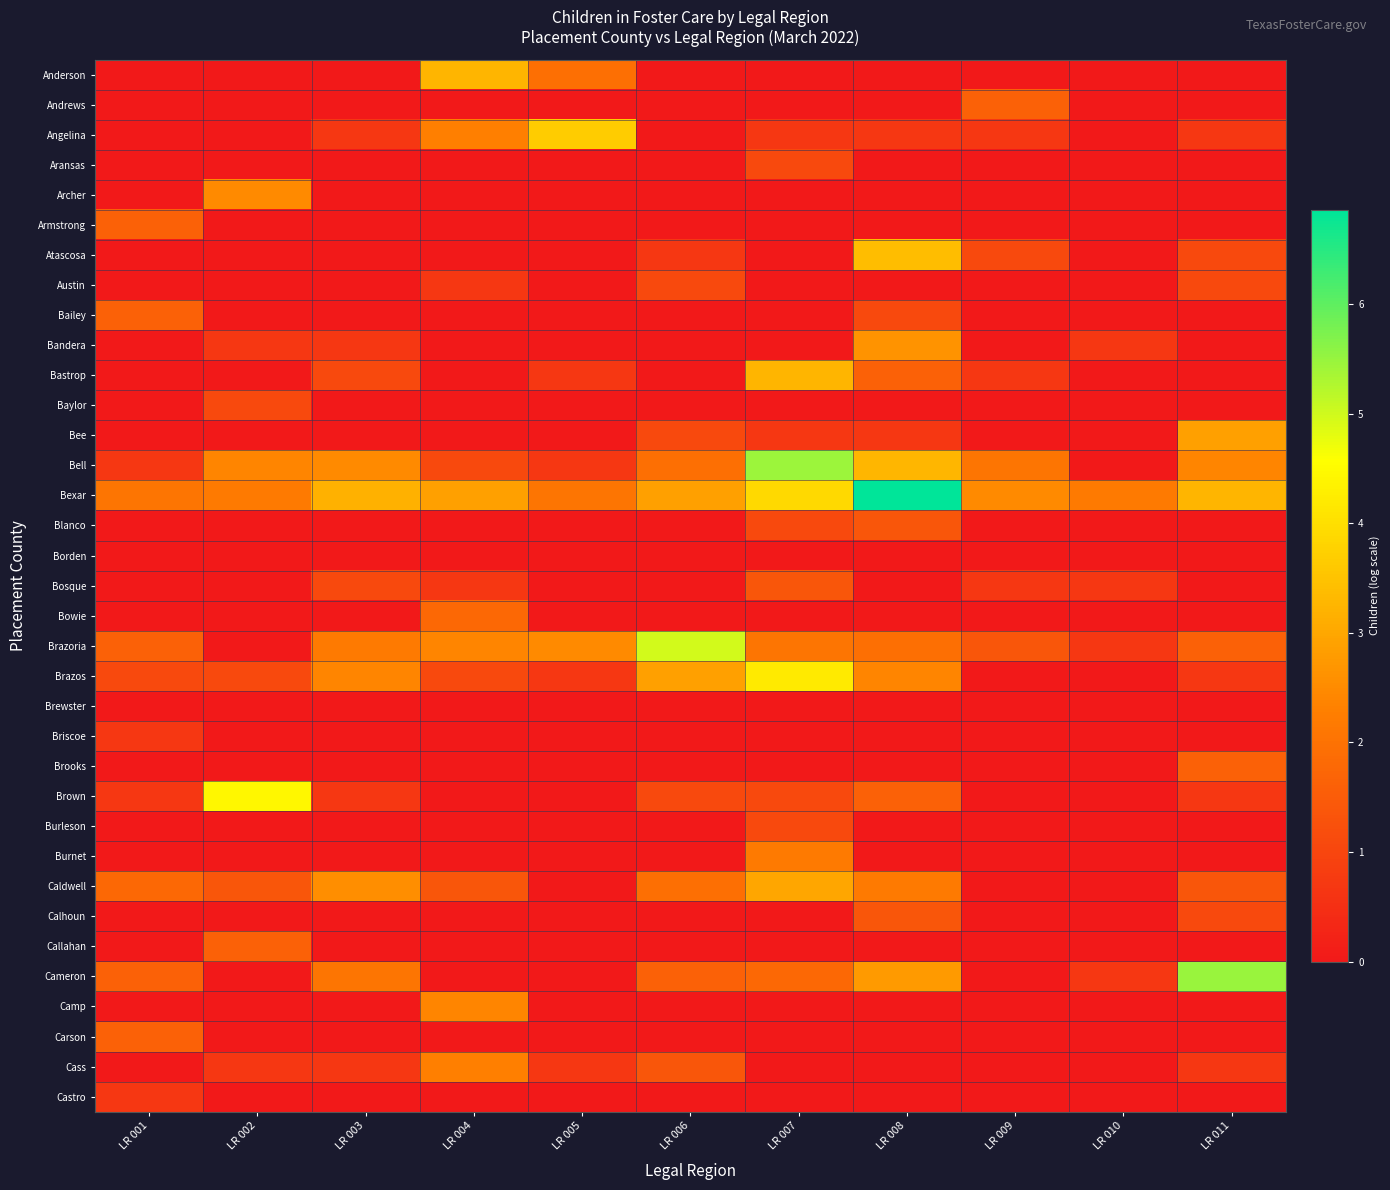

Rank the series by their maximum value, from lowest to highest.

Borden, Brewster, Briscoe, Castro, Aransas, Austin, Baylor, Burleson, Blanco, Bosque, Calhoun, Andrews, Armstrong, Bailey, Brooks, Callahan, Carson, Bowie, Burnet, Cass, Camp, Archer, Bandera, Bee, Caldwell, Anderson, Bastrop, Atascosa, Angelina, Brazos, Brown, Brazoria, Bell, Cameron, Bexar